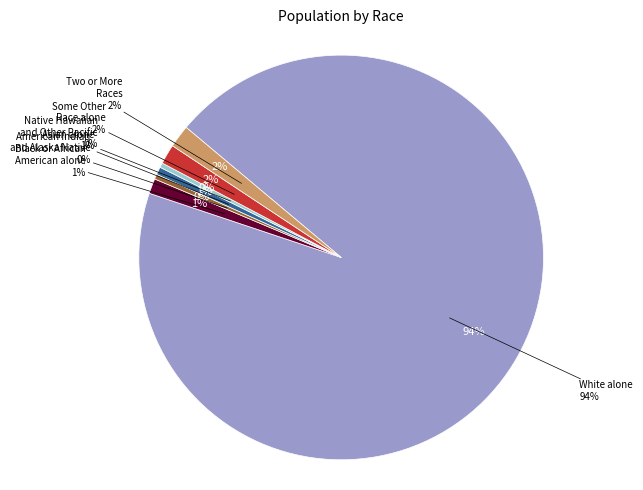

Is it true that American Indian and Alaska Native is 0% of the pie?

True